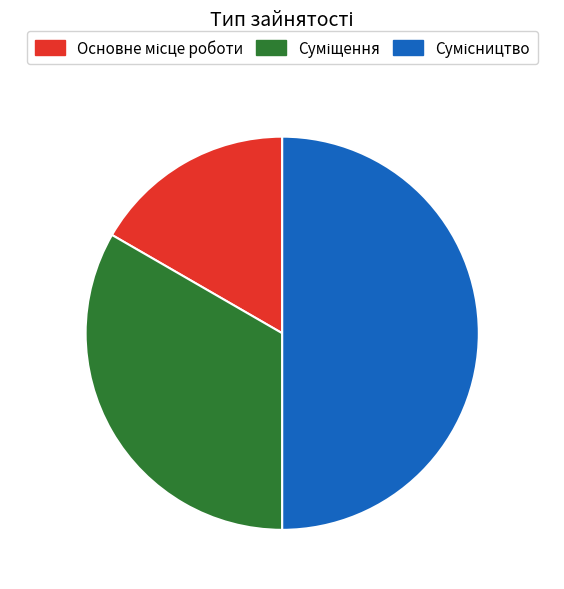

What is the change in value from Суміщення to Сумісництво?

+1